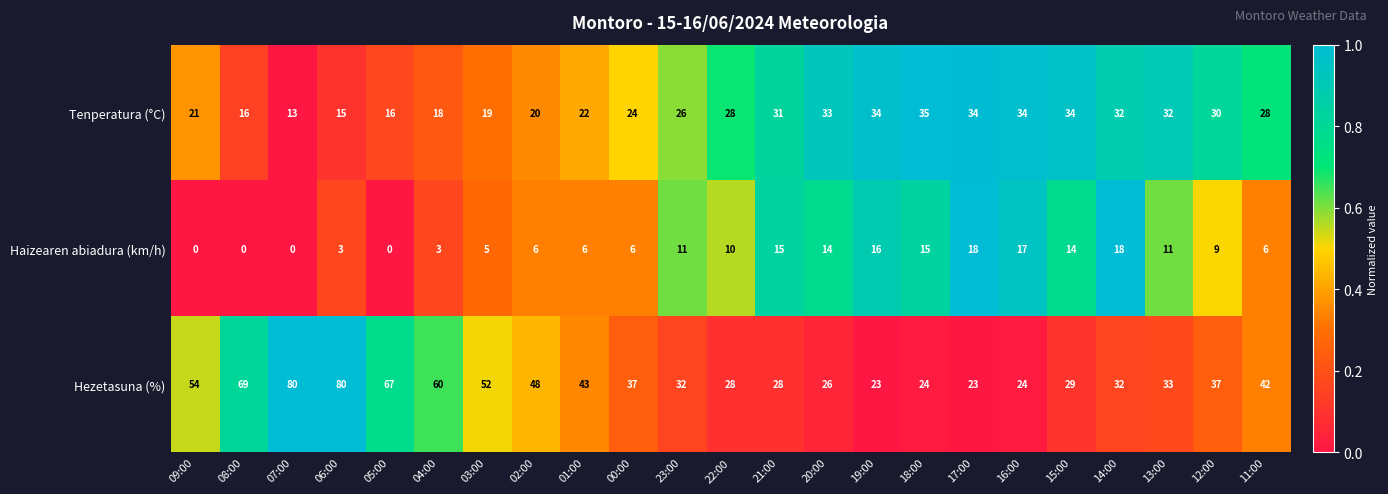

Which series changed the most between 05:00 and 02:00?

Hezetasuna (%)